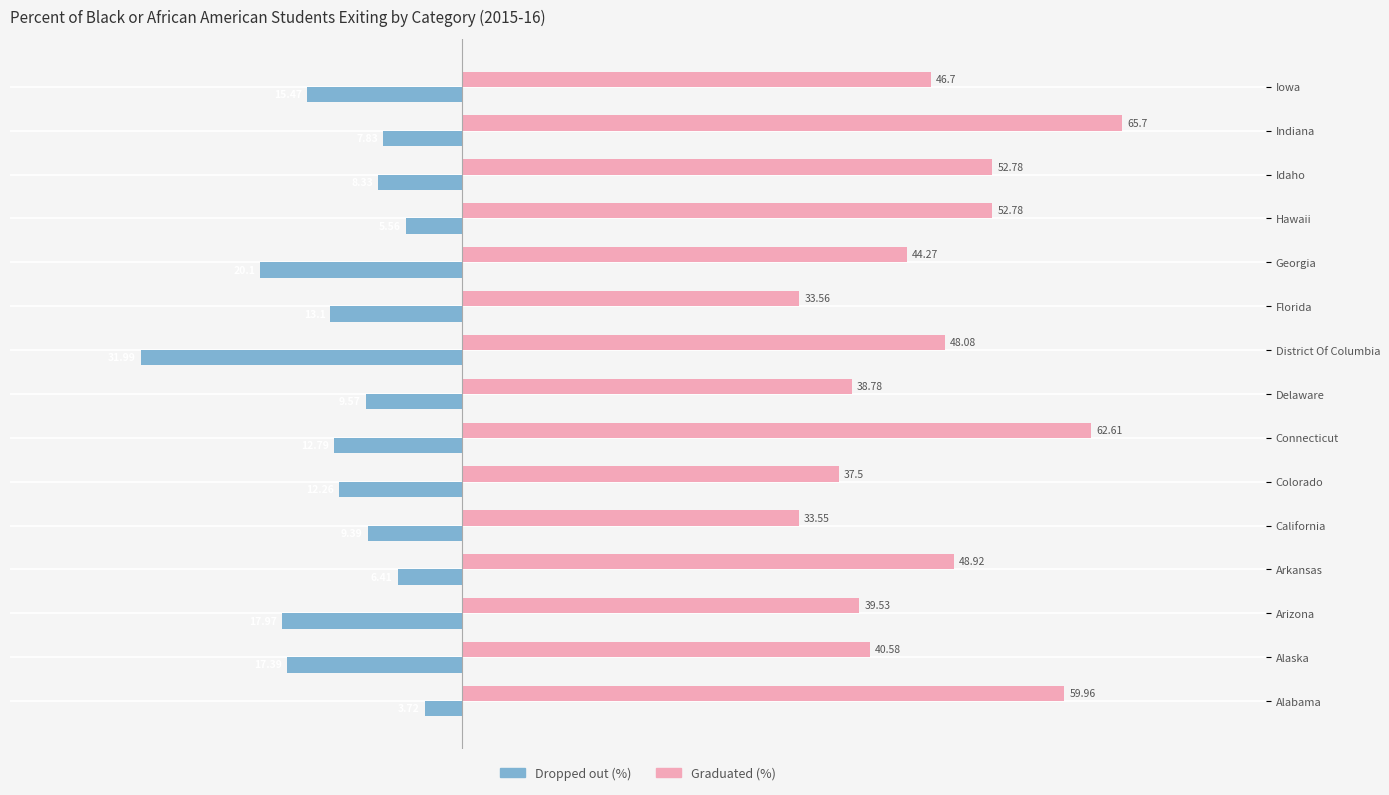

Which series has the largest total across all categories?

Graduated (%)